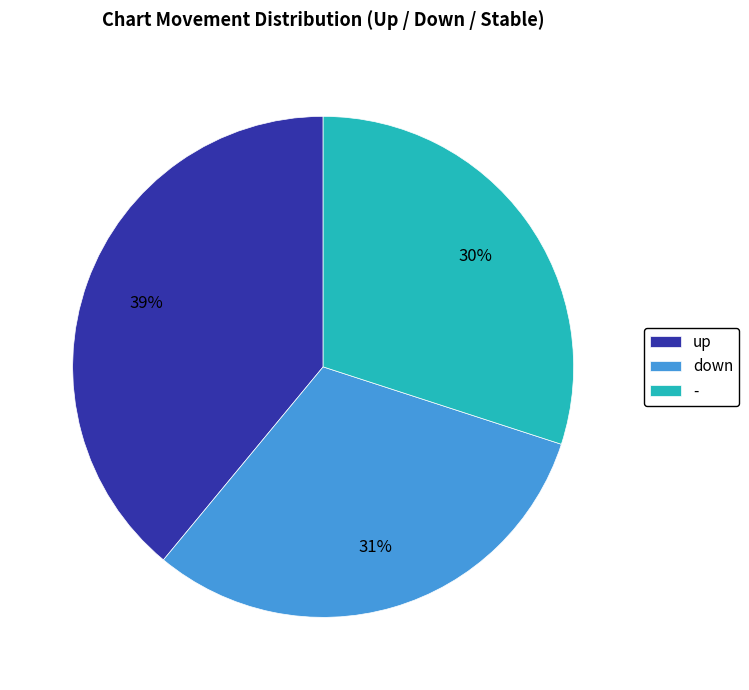

Is there a majority slice in this chart?

No